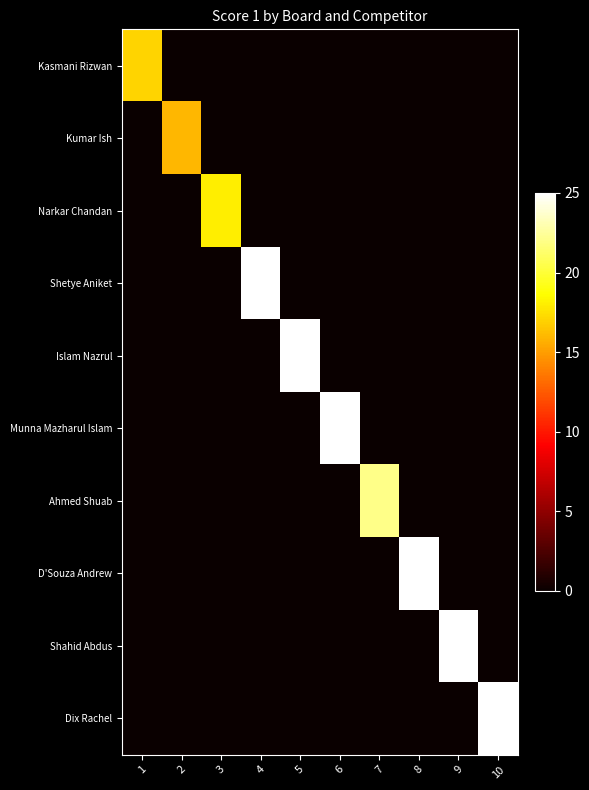

Reading left to right, extract all data points from this chart.

Kasmani Rizwan: 1=17	2=0	3=0	4=0	5=0	6=0	7=0	8=0	9=0	10=0
Kumar Ish: 1=0	2=16	3=0	4=0	5=0	6=0	7=0	8=0	9=0	10=0
Narkar Chandan: 1=0	2=0	3=18	4=0	5=0	6=0	7=0	8=0	9=0	10=0
Shetye Aniket: 1=0	2=0	3=0	4=25	5=0	6=0	7=0	8=0	9=0	10=0
Islam Nazrul: 1=0	2=0	3=0	4=0	5=25	6=0	7=0	8=0	9=0	10=0
Munna Mazharul Islam: 1=0	2=0	3=0	4=0	5=0	6=25	7=0	8=0	9=0	10=0
Ahmed Shuab: 1=0	2=0	3=0	4=0	5=0	6=0	7=22	8=0	9=0	10=0
D'Souza Andrew: 1=0	2=0	3=0	4=0	5=0	6=0	7=0	8=25	9=0	10=0
Shahid Abdus: 1=0	2=0	3=0	4=0	5=0	6=0	7=0	8=0	9=25	10=0
Dix Rachel: 1=0	2=0	3=0	4=0	5=0	6=0	7=0	8=0	9=0	10=25